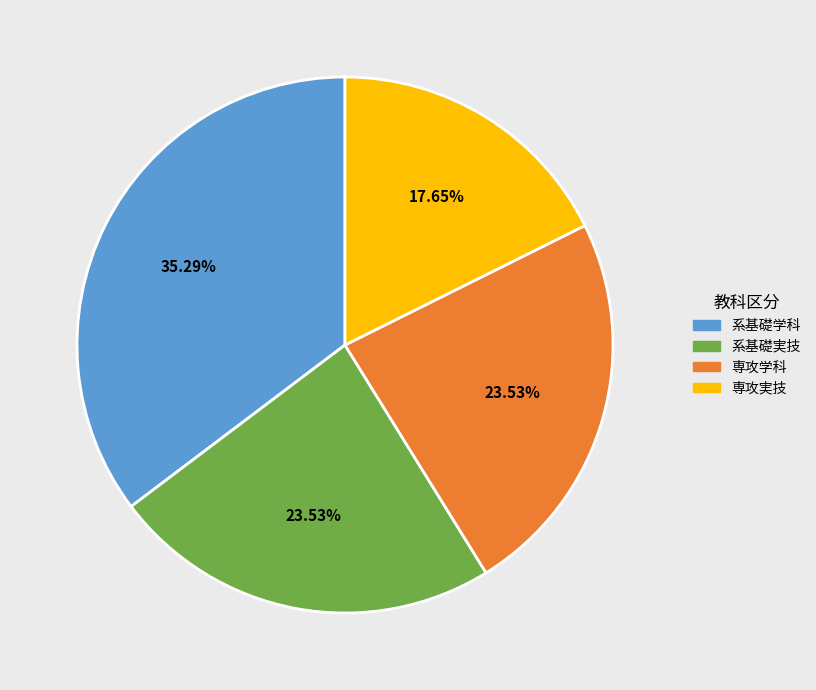

Is the sum of 専攻実技 and 専攻学科 greater than half?

No